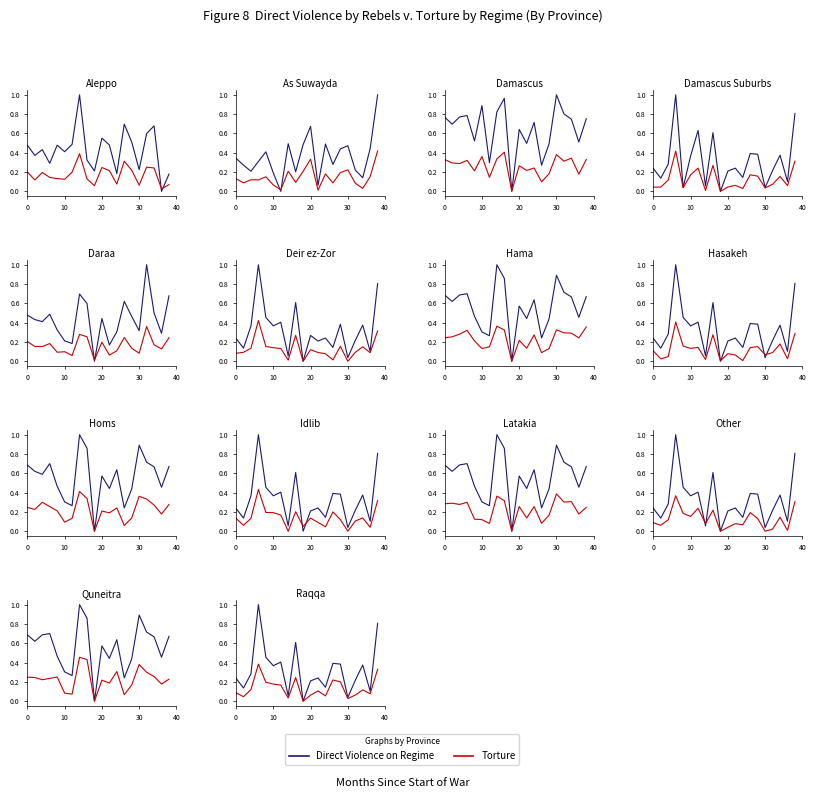

Does the chart display data point markers on the line(s)?

No